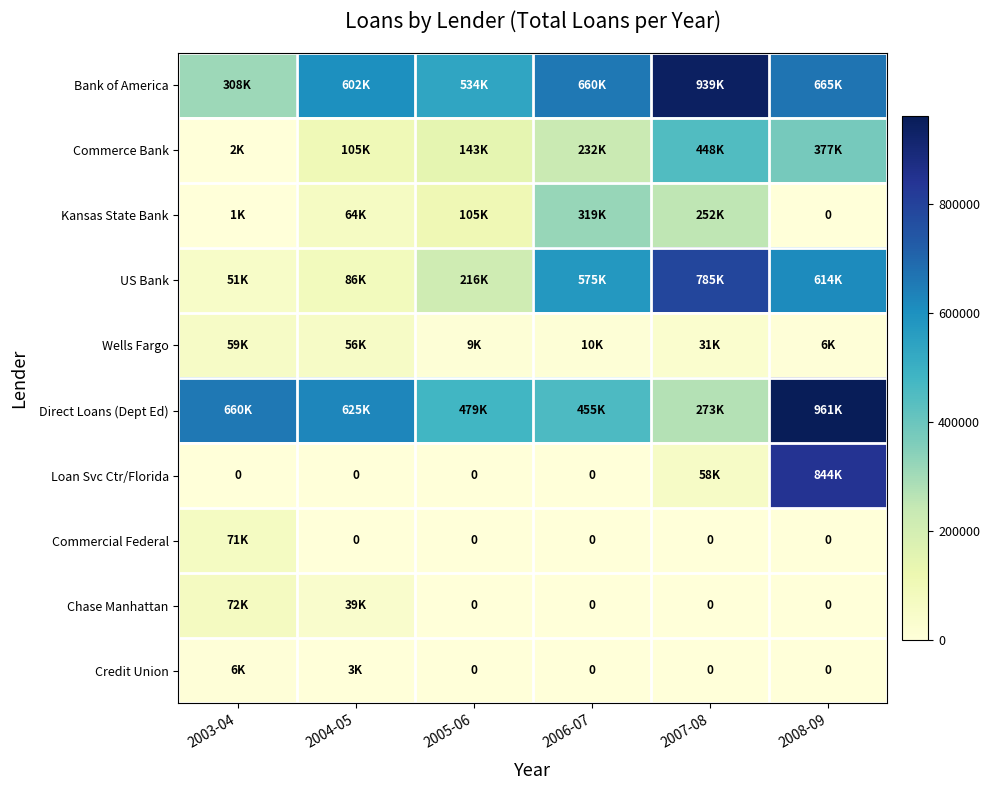

Rank the series at 2006-07 from lowest to highest value.

Loan Svc Ctr/Florida, Commercial Federal, Chase Manhattan, Credit Union, Wells Fargo, Commerce Bank, Kansas State Bank, Direct Loans (Dept Ed), US Bank, Bank of America